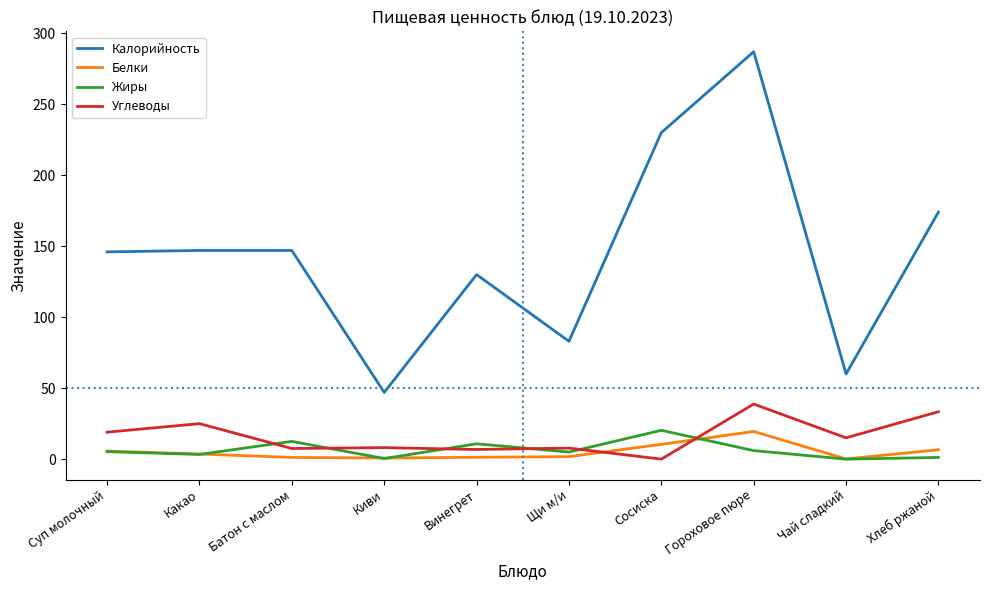

True or false: Калорийность and Белки cross at least once.

False